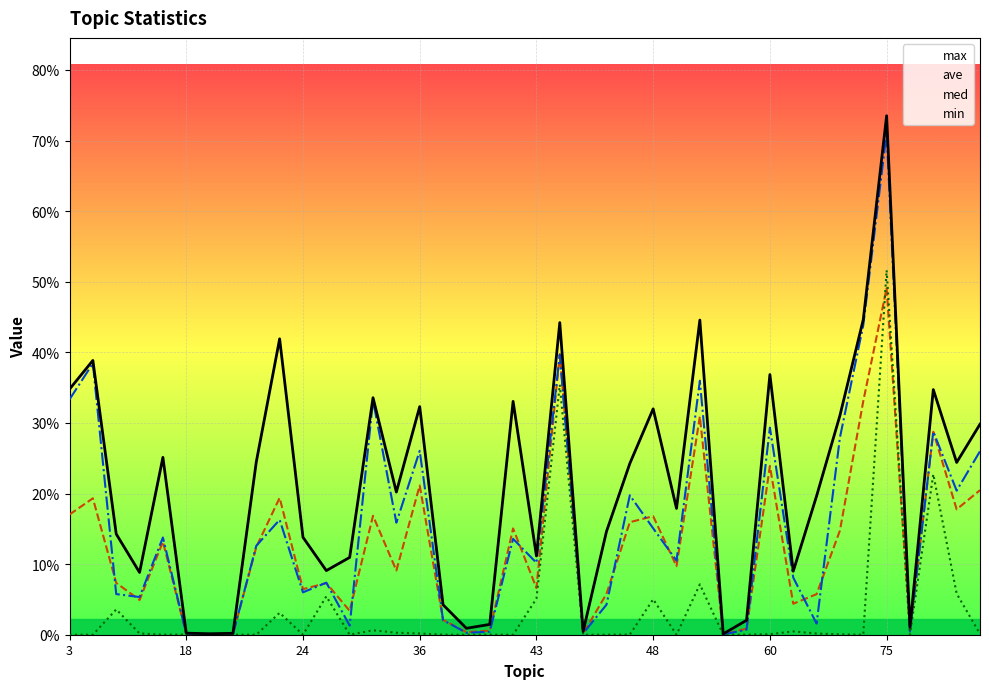

Reading left to right, transcribe all the data shown in this chart.

max: 0.3	0.4	0.1	0.1	0.3	0.0	0.0	0.0	0.2	0.4	0.1	0.1	0.1	0.3	0.2	0.3	0.0	0.0	0.0	0.3	0.1	0.4	0.0	0.1	0.2	0.3	0.2	0.4	0.0	0.0	0.4	0.1	0.2	0.3	0.4	0.7	0.0	0.3	0.2	0.3
ave: 0.2	0.2	0.1	0.0	0.1	0.0	0.0	0.0	0.1	0.2	0.1	0.1	0.0	0.2	0.1	0.2	0.0	0.0	0.0	0.2	0.1	0.4	0.0	0.1	0.2	0.2	0.1	0.3	0.0	0.0	0.2	0.0	0.1	0.1	0.3	0.5	0.0	0.3	0.2	0.2
med: 0.3	0.4	0.1	0.1	0.1	0.0	0.0	0.0	0.1	0.2	0.1	0.1	0.0	0.3	0.2	0.3	0.0	0.0	0.0	0.1	0.1	0.4	0.0	0.0	0.2	0.2	0.1	0.4	0.0	0.0	0.3	0.1	0.0	0.3	0.4	0.7	0.0	0.3	0.2	0.3
min: 0.0	0.0	0.0	0.0	0.0	0.0	0.0	0.0	0.0	0.0	0.0	0.1	0.0	0.0	0.0	0.0	0.0	0.0	0.0	0.0	0.1	0.4	0.0	0.0	0.0	0.1	0.0	0.1	0.0	0.0	0.0	0.0	0.0	0.0	0.0	0.5	0.0	0.2	0.1	0.0